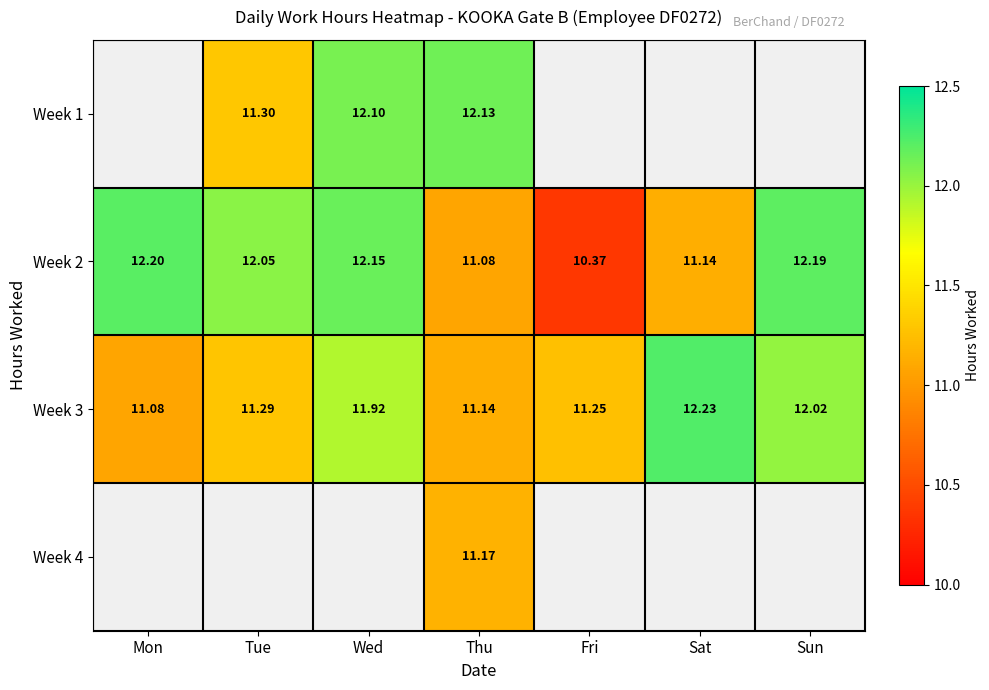

Where is Week 2 nearest to the value 11?

Thu